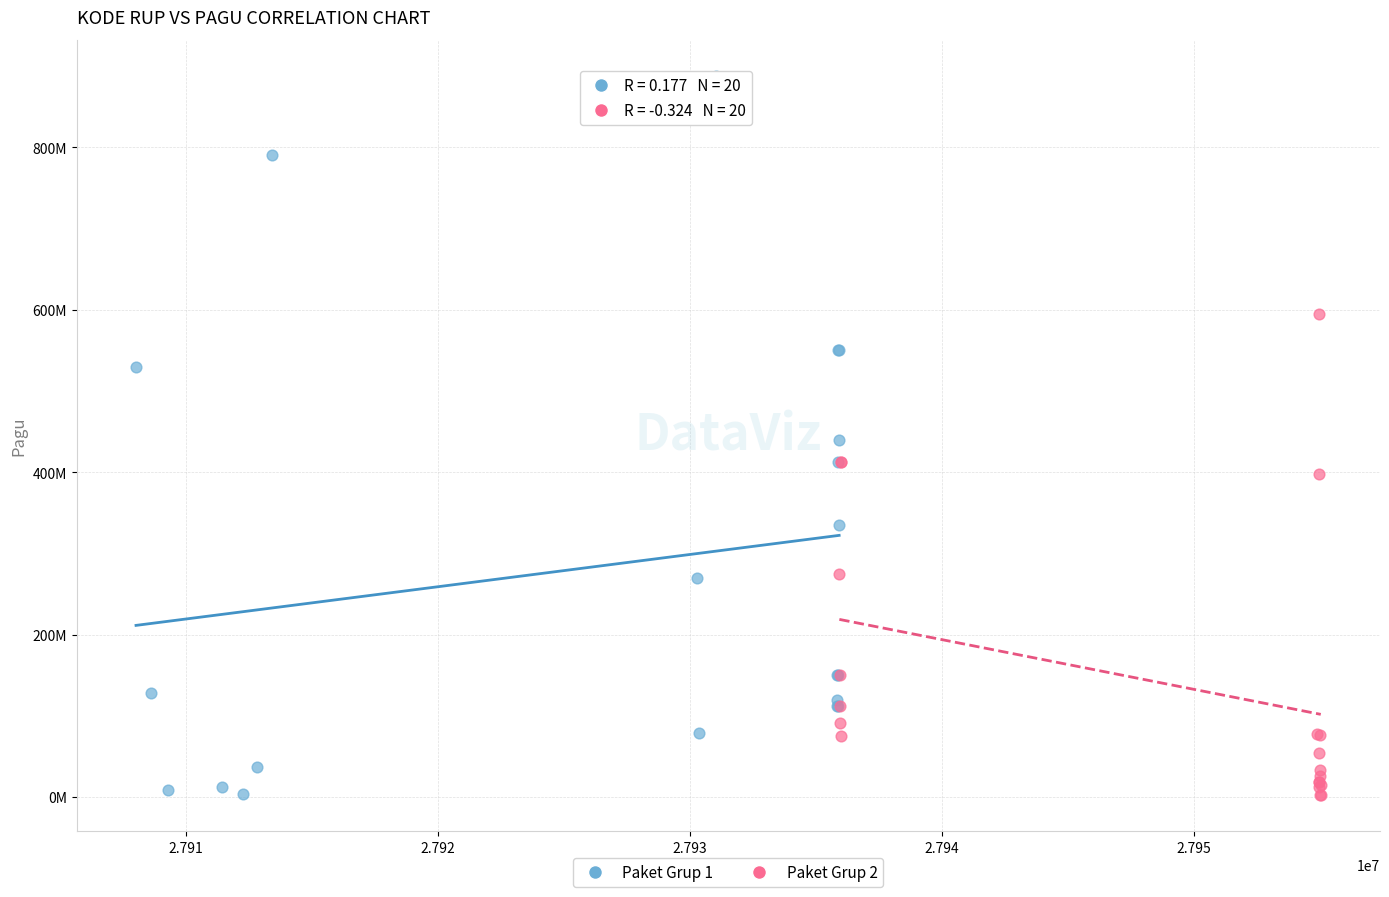

What are all the series names shown in the legend?

Paket Grup 1, Paket Grup 2